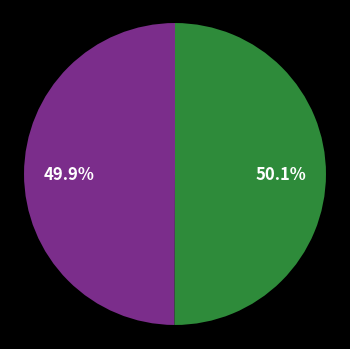

Is there a majority slice in this chart?

Yes